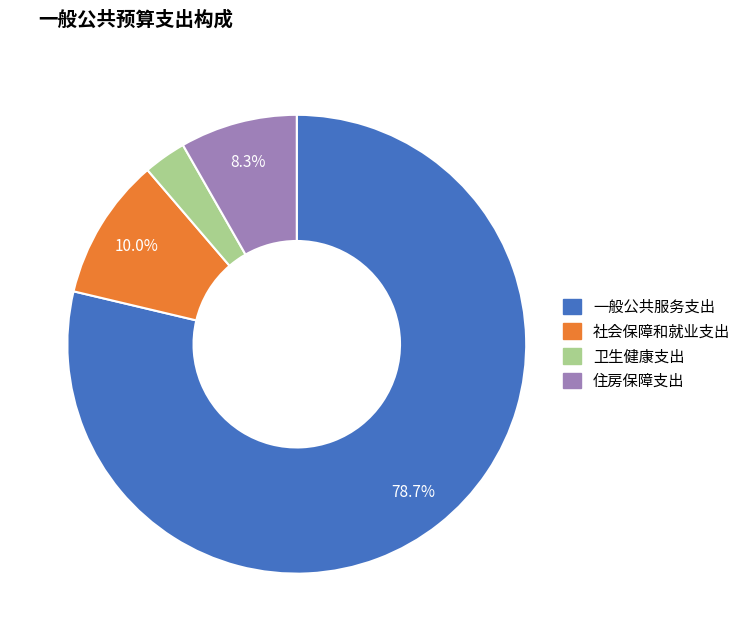

Count the number of slices in the pie.

4